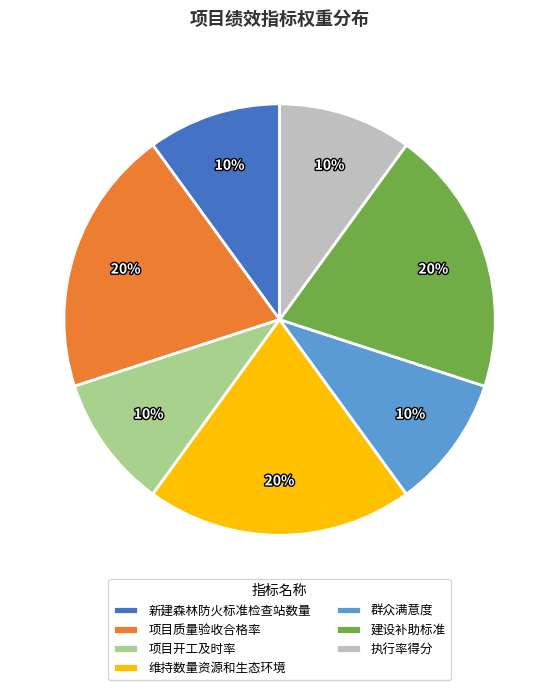

How many slices are in this pie chart?

7